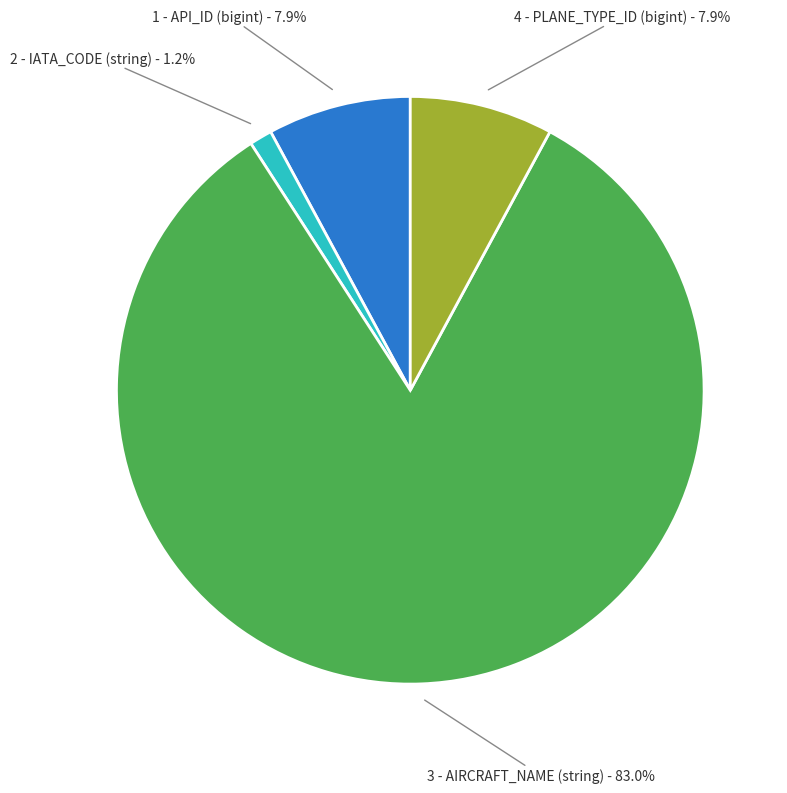

To the nearest percent, what is the combined percentage of 4 - PLANE_TYPE_ID (bigint) and 2 - IATA_CODE (string)?

9%